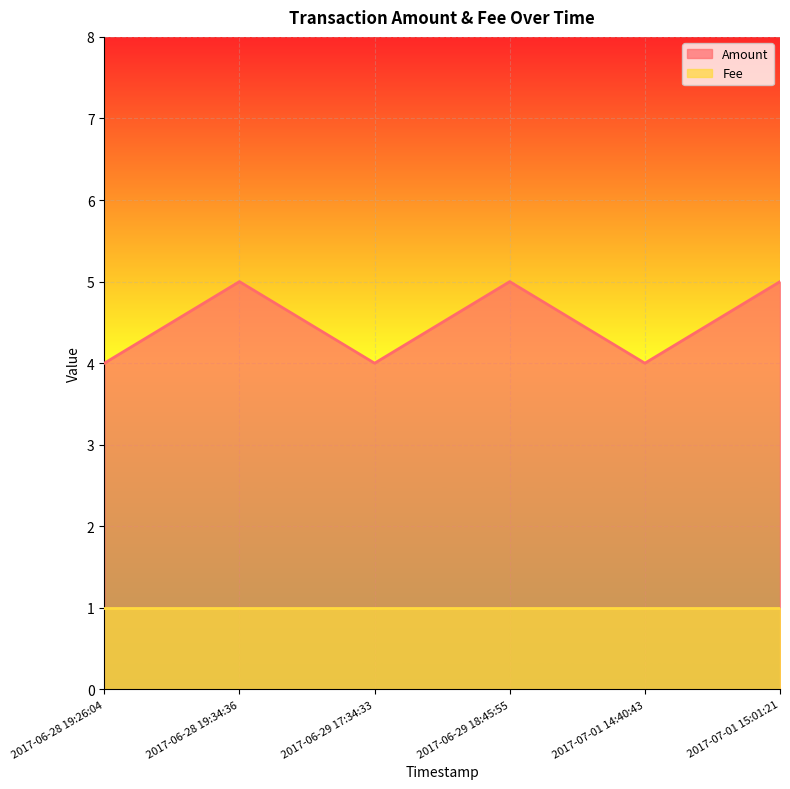

True or false: the data has more than 2 interior local peaks.

False